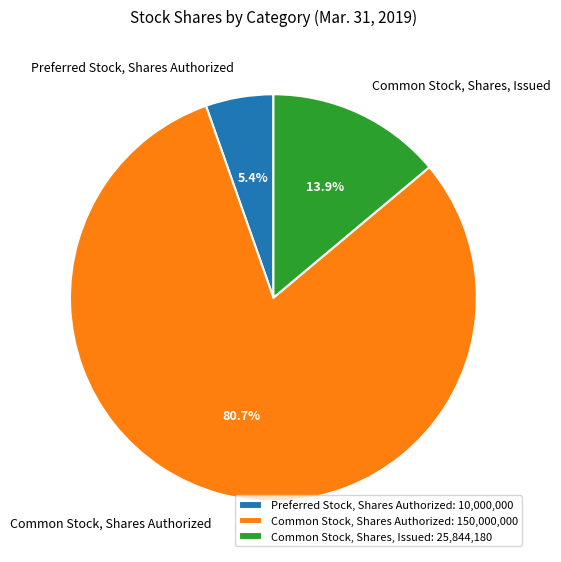

True or false: Common Stock, Shares Authorized accounts for 81% of the total.

True